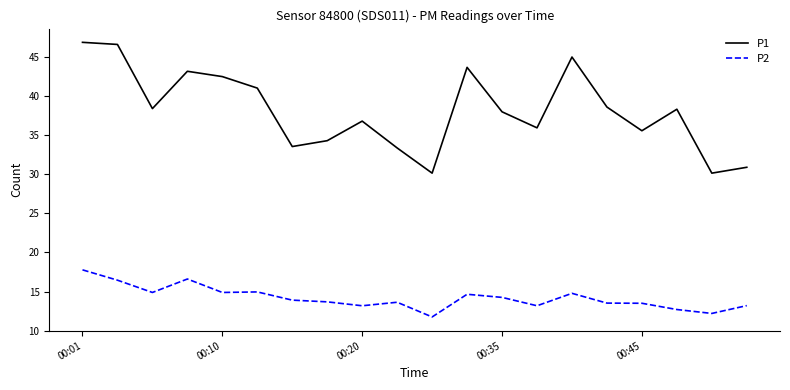

What is the highest value of the P2 series?

17.8